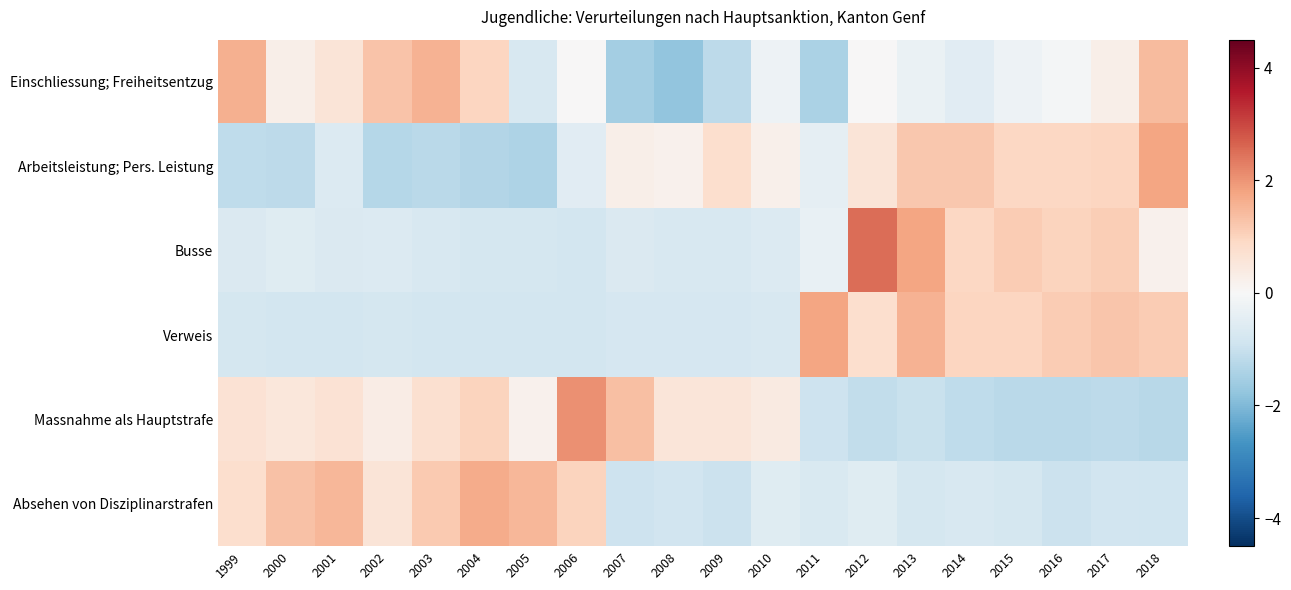

Which series changed the most between 2006 and 2013?

Massnahme als Hauptstrafe